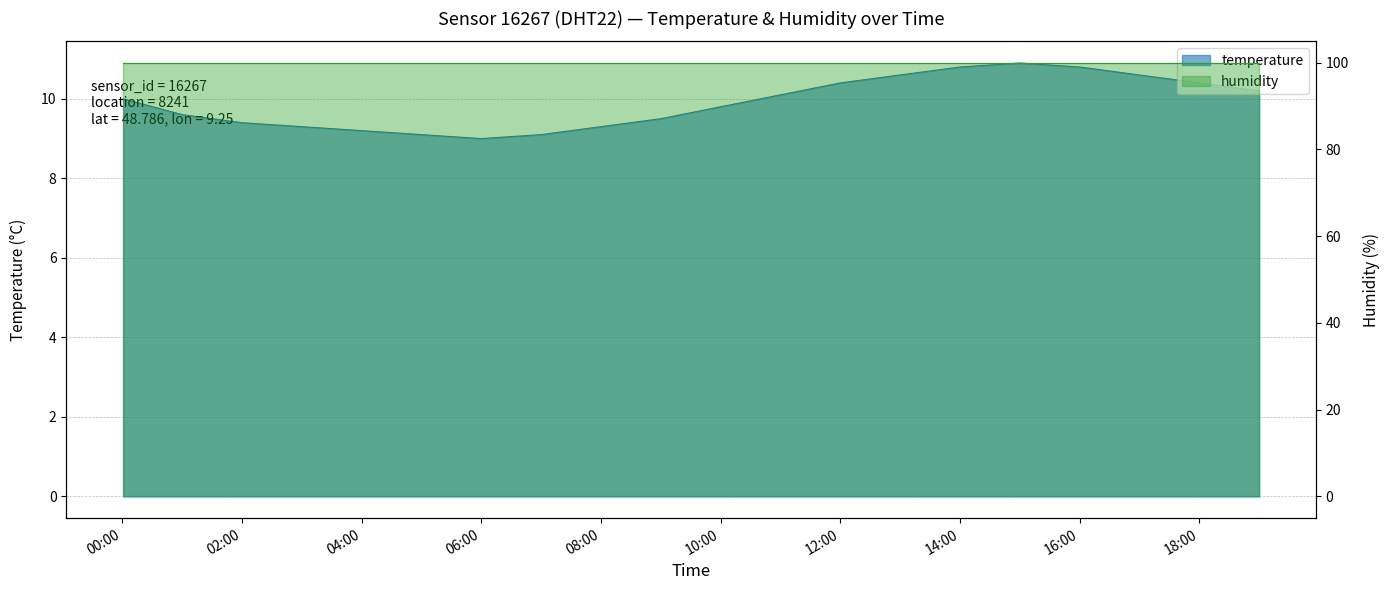

How many points are higher than both their immediate neighbors (excluding endpoints)?

1